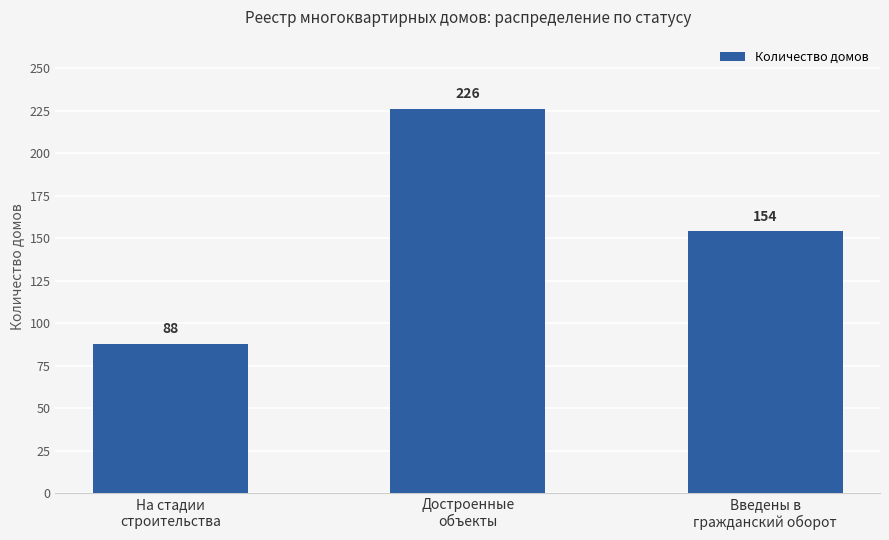

How many data points does each series have?

3